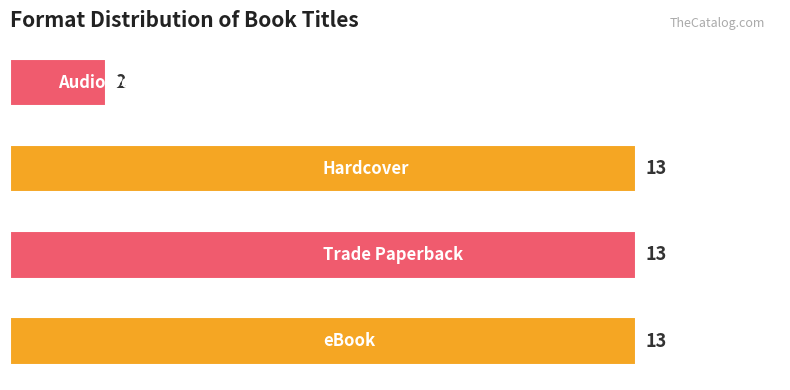

What is the greatest value displayed?

13